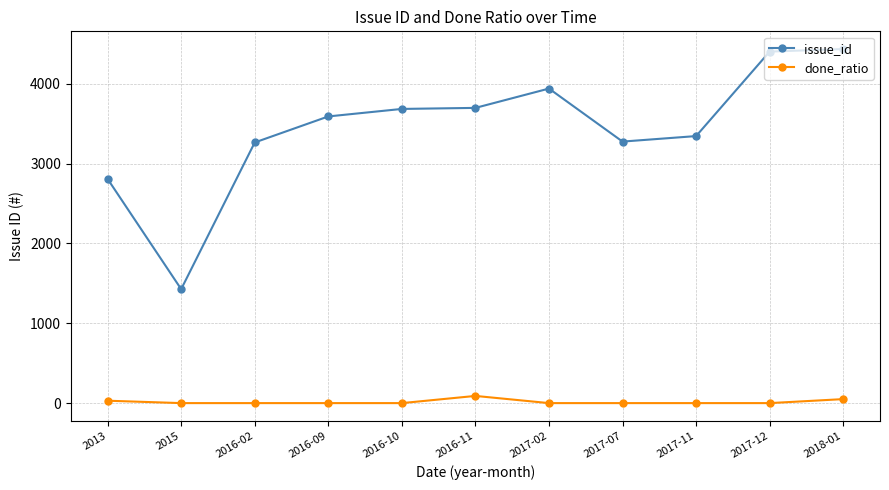

Which series has the largest total across all categories?

issue_id